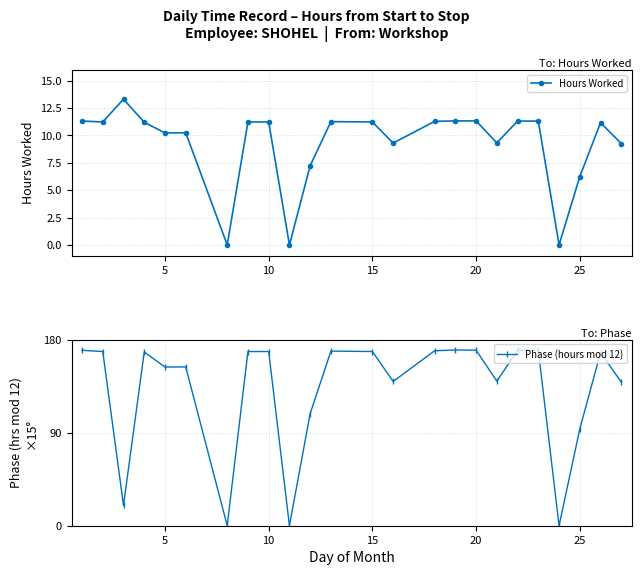

What are all the series names shown in the legend?

Hours Worked, Phase (hours mod 12)